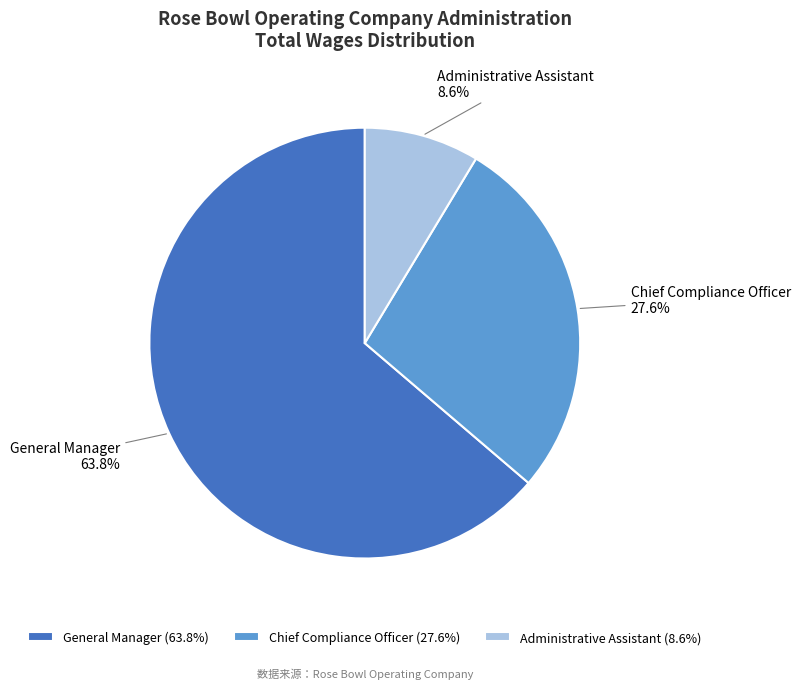

What portion of the pie excludes Chief Compliance Officer?

72.4%